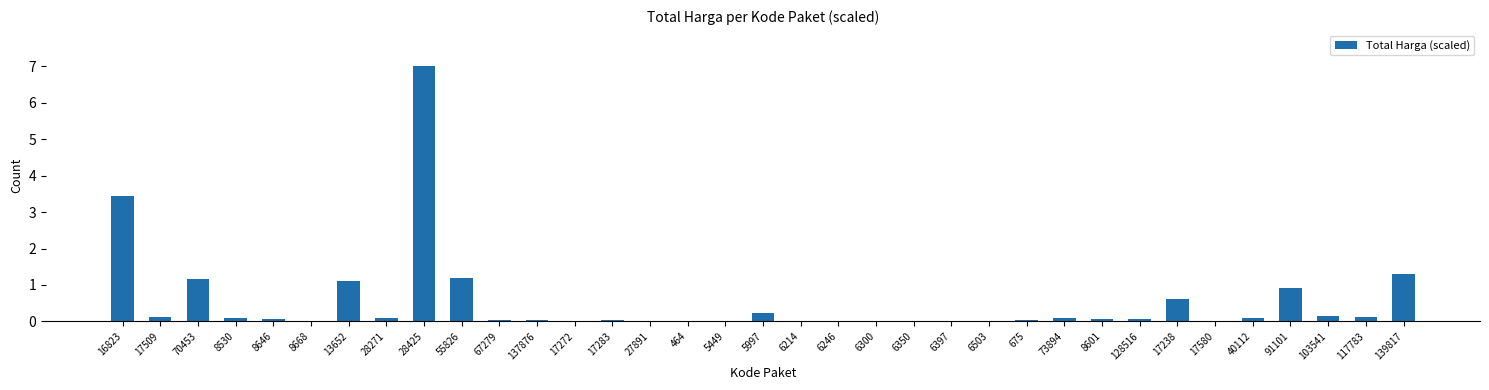

What is the sum of all values?

18.2